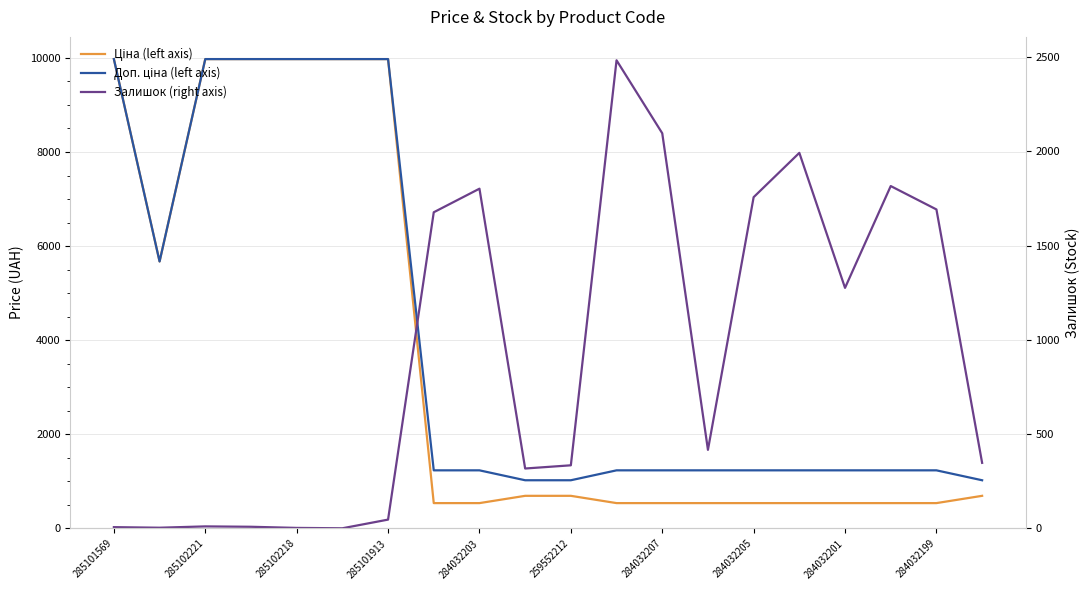

Reading left to right, list all the values displayed in this chart.

Ціна (left axis): 9975.0	5673.8	9975.0	9975.0	9975.0	9975.0	9975.0	539.0	539.0	693.7	693.7	539.0	539.0	539.0	539.0	539.0	539.0	539.0	539.0	693.7
Доп. ціна (left axis): 9975.0	5673.8	9975.0	9975.0	9975.0	9975.0	9975.0	1235.4	1235.4	1024.6	1024.6	1235.4	1235.4	1235.4	1235.4	1235.4	1235.4	1235.4	1235.4	1024.6
Залишок (right axis): 7.0	4.0	11.0	9.0	3.0	1.0	47.0	1677.0	1802.0	318.0	335.0	2483.0	2096.0	417.0	1757.0	1992.0	1276.0	1816.0	1692.0	348.0